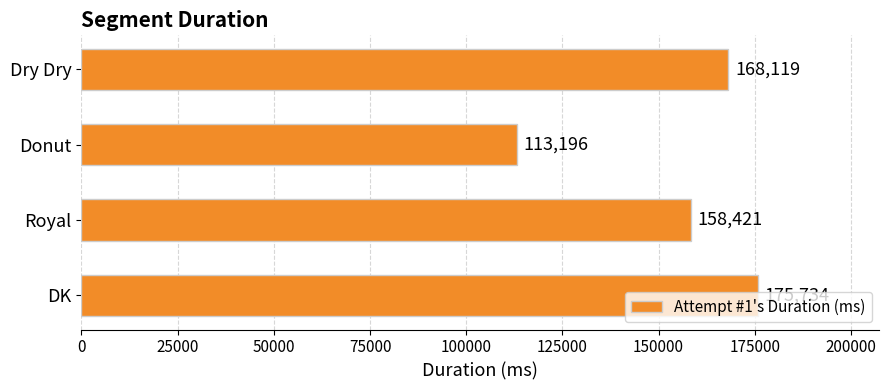

List the labels in order of value, smallest first.

Donut, Royal, Dry Dry, DK